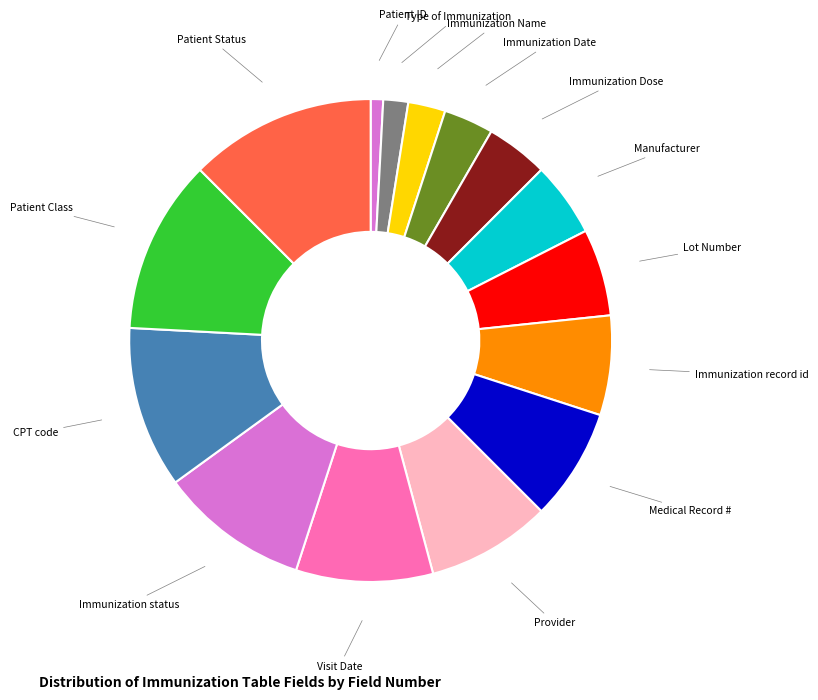

Count the number of slices in the pie.

15